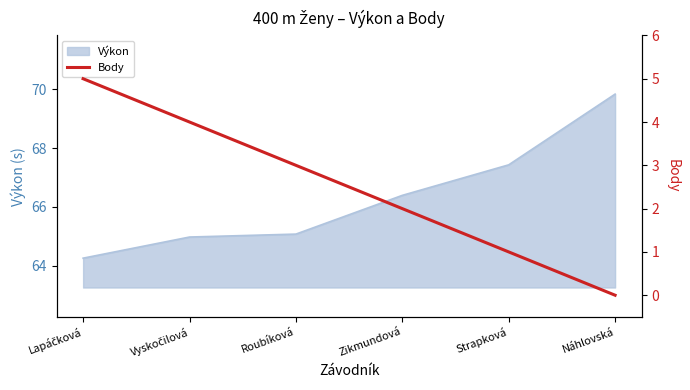

How many lines are shown in the chart?

1